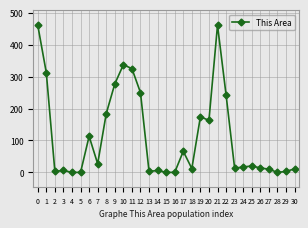

Count the number of categories in the chart.

31